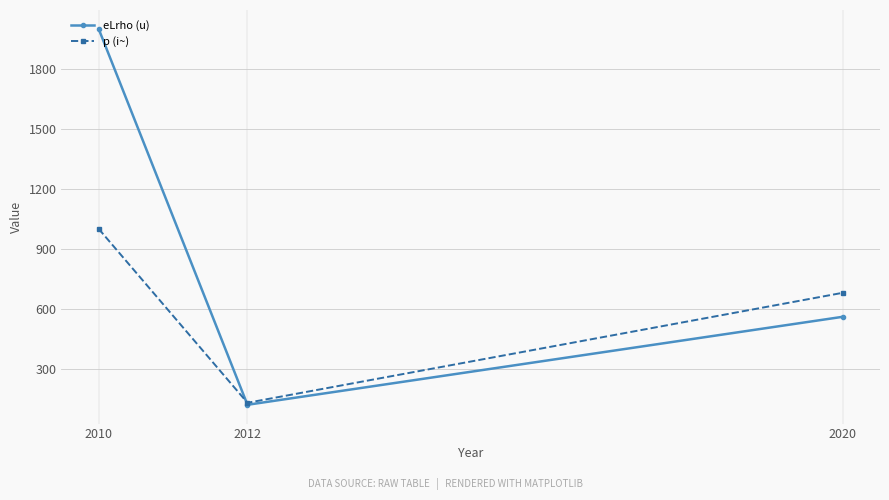

The value of eLrho (u) at 2010 is 3383. True or false?

False